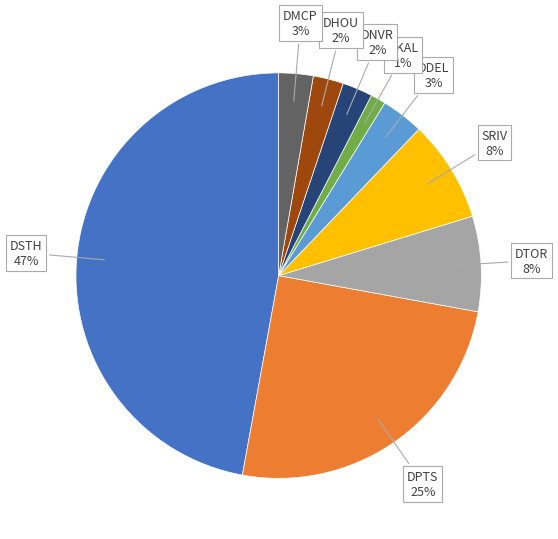

Does DHOU represent more than half of the total?

No